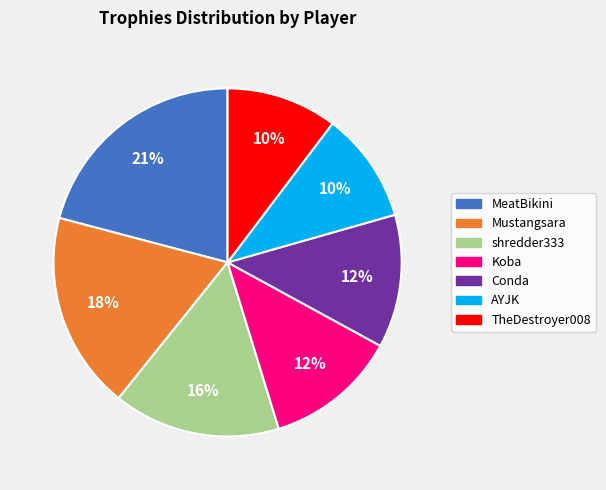

To the nearest percent, what percentage of the pie is AYJK?

10%